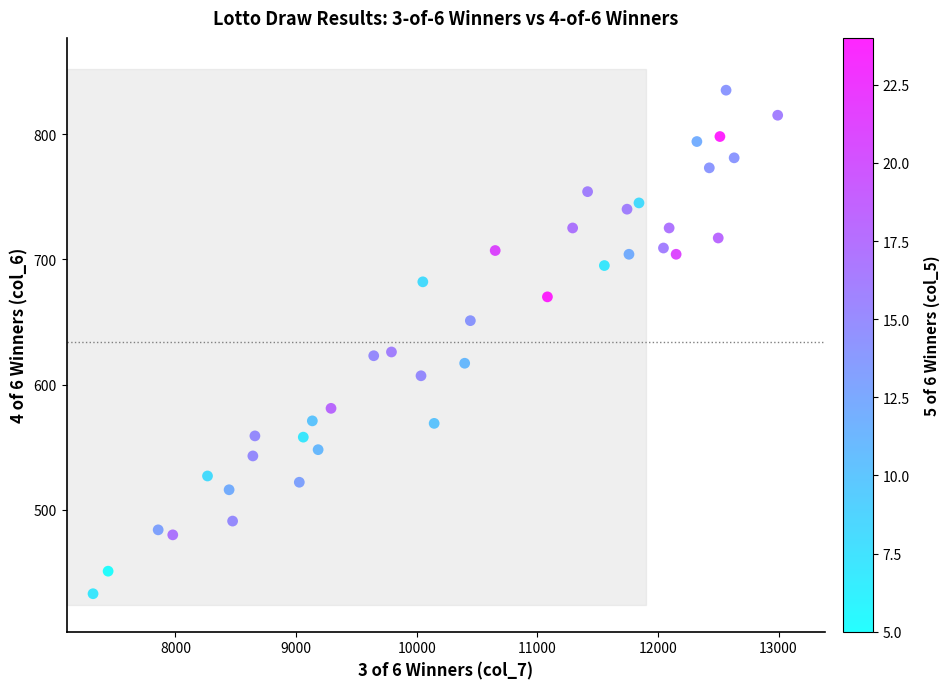

What is the range of Y values (max minus min)?

402